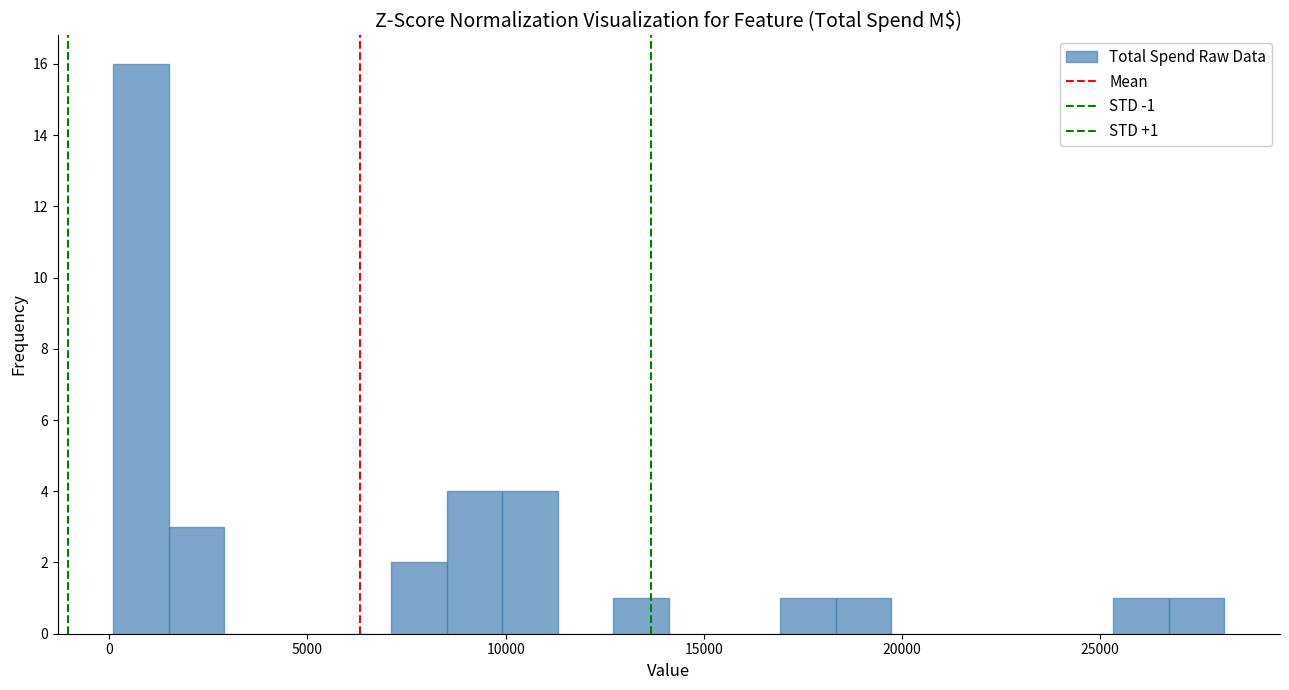

Read against the x-axis, roughly where is the centre of the tallest bar?

1000